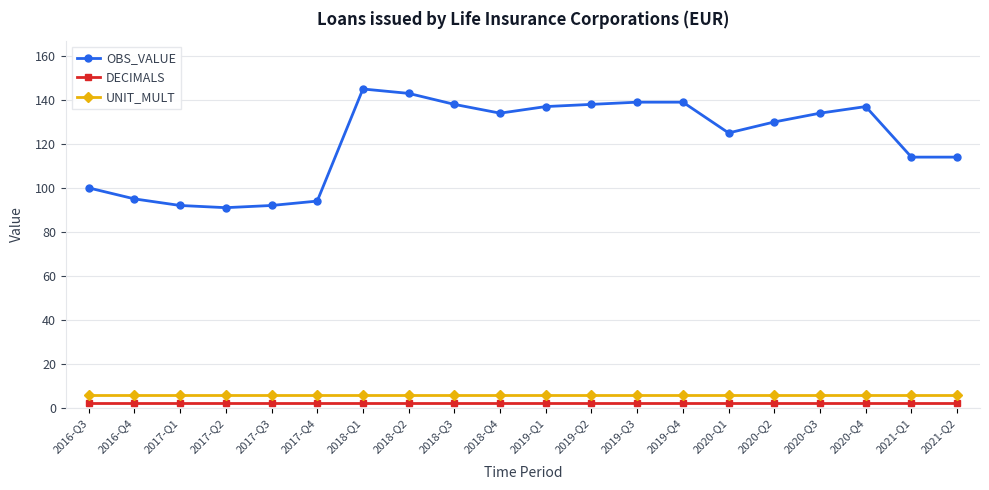

Which series has the largest total across all categories?

OBS_VALUE